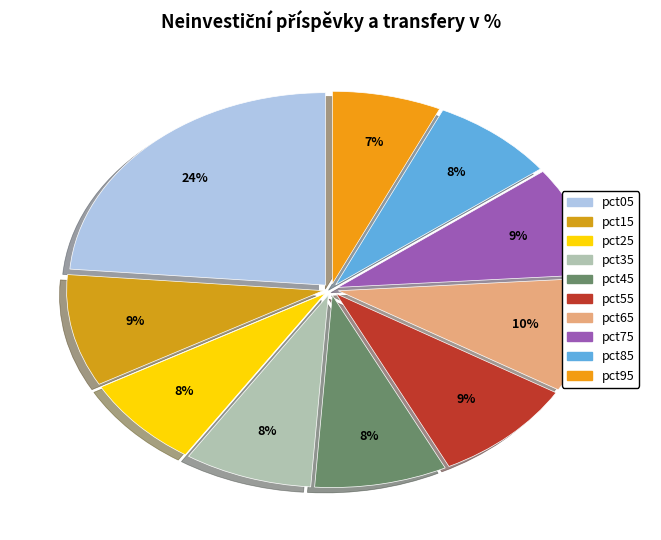

How many segments does this pie chart have?

10